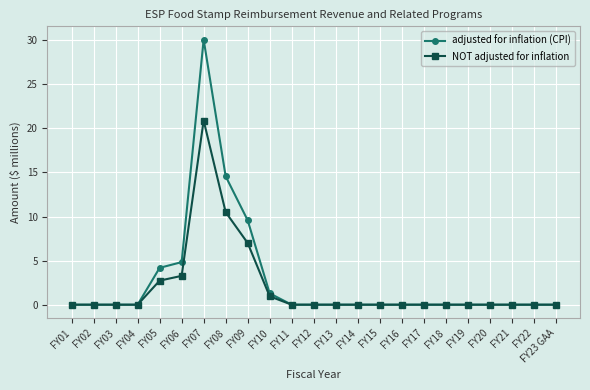

The adjusted for inflation (CPI) series shows 0.0 at FY21. True or false?

True